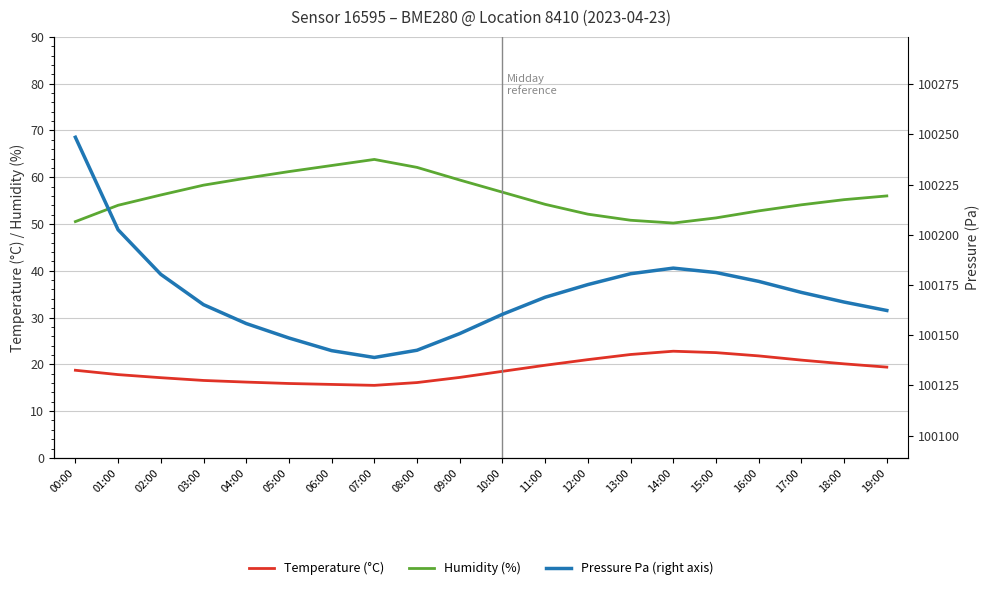

Reading left to right, extract all data points from this chart.

Temperature (°C): 18.7	17.8	17.1	16.6	16.2	15.9	15.7	15.5	16.1	17.2	18.5	19.8	21.0	22.1	22.8	22.5	21.8	20.9	20.1	19.4
Humidity (%): 50.5	54.0	56.2	58.3	59.8	61.2	62.5	63.8	62.1	59.4	56.8	54.2	52.1	50.8	50.2	51.3	52.8	54.1	55.2	56.0
Pressure Pa (right axis): 100248.6	100202.5	100180.3	100165.2	100155.8	100148.6	100142.3	100138.9	100142.5	100150.8	100160.4	100168.9	100175.2	100180.6	100183.4	100181.2	100176.8	100171.3	100166.5	100162.3